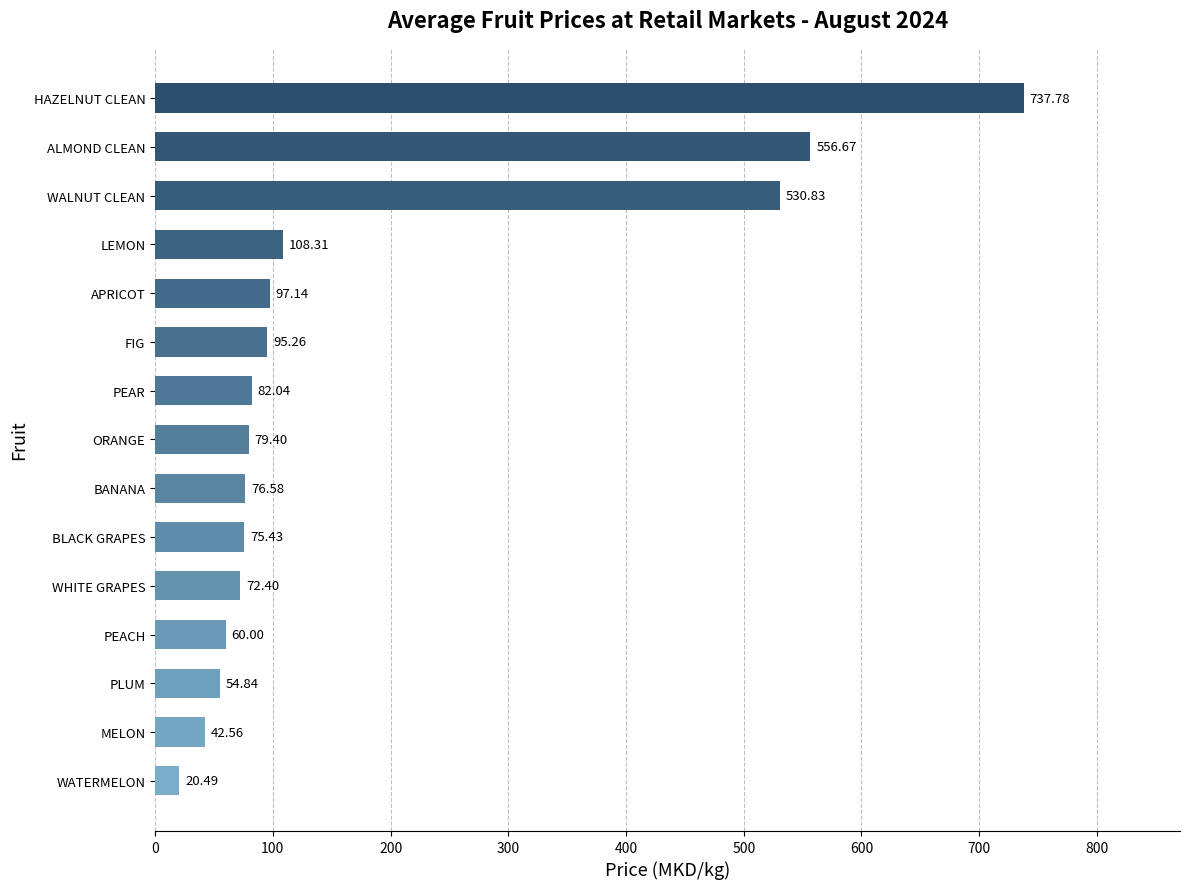

List the labels in order of value, largest first.

HAZELNUT CLEAN, ALMOND CLEAN, WALNUT CLEAN, LEMON, APRICOT, FIG, PEAR, ORANGE, BANANA, BLACK GRAPES, WHITE GRAPES, PEACH, PLUM, MELON, WATERMELON